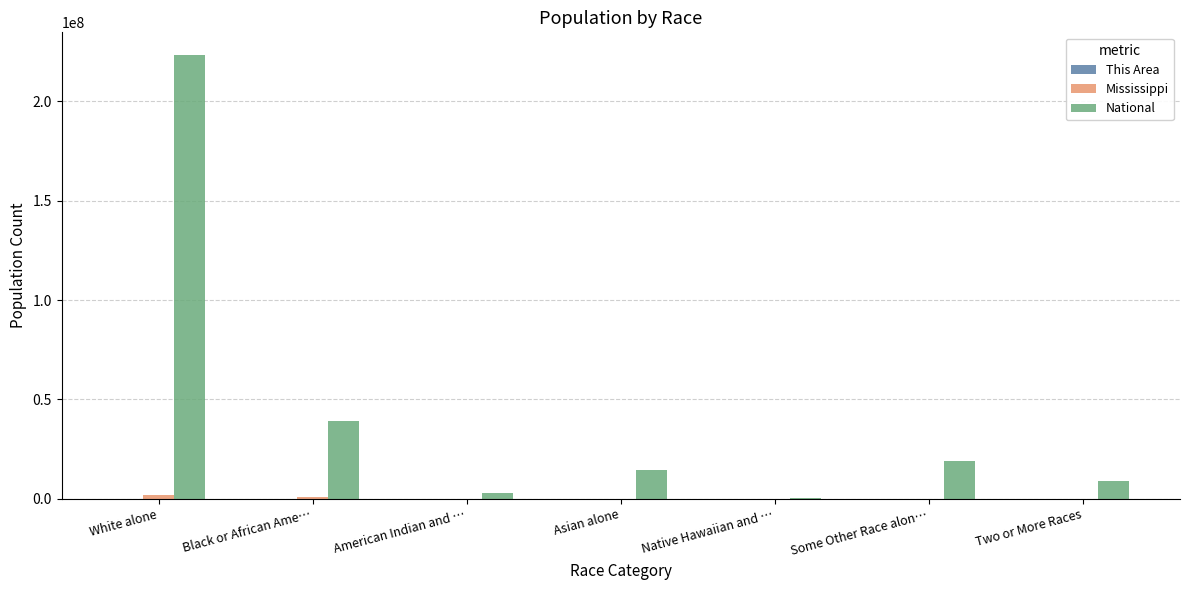

What is the maximum value for National?

223553265